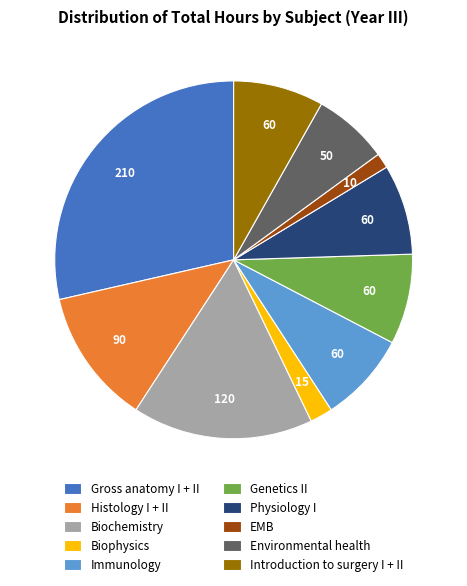

What is the smallest slice in the pie chart?

EMB